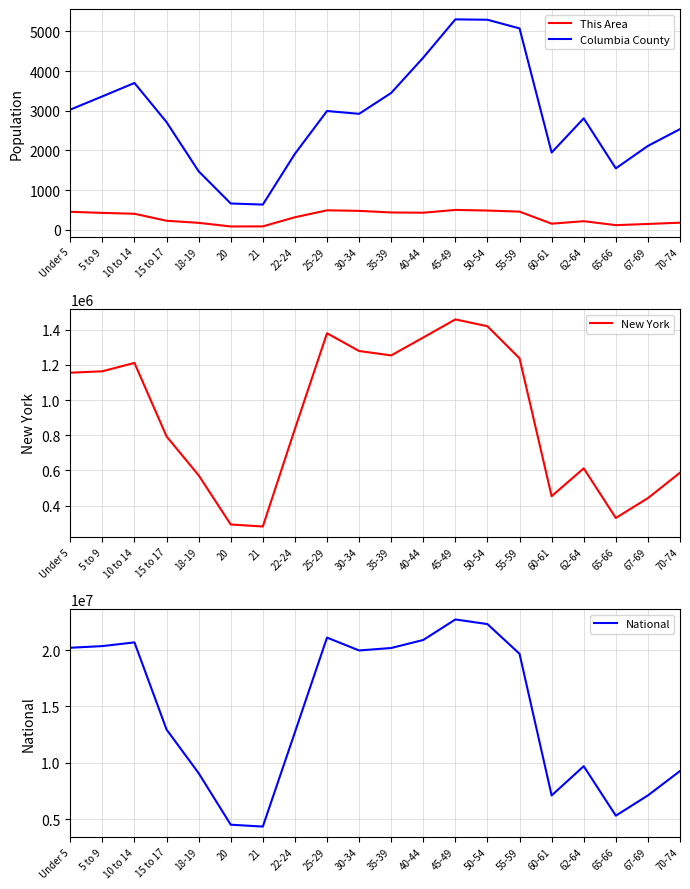

The National series shows 7524311 at 40-44. True or false?

False